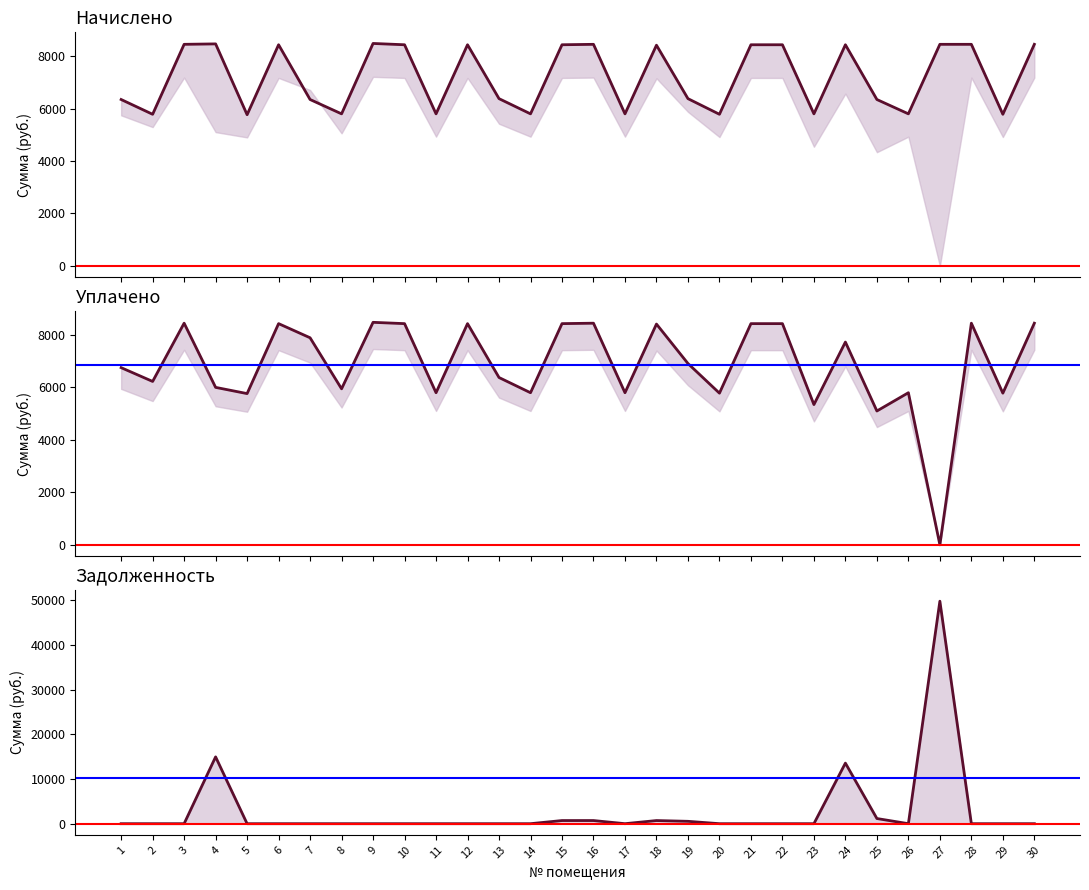

What is the sum of all задолженность values?

82152.0